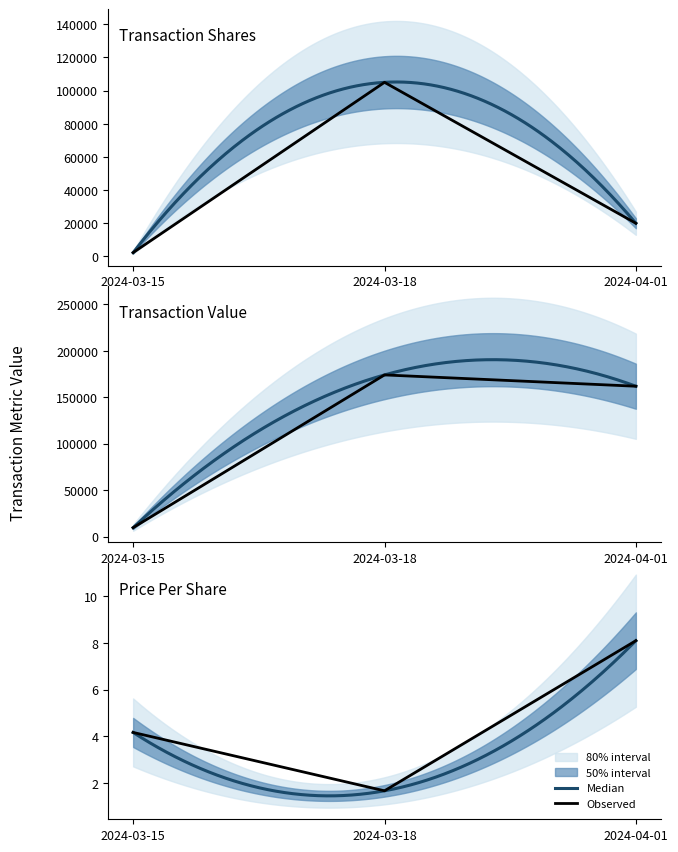

True or false: transactionShares has a value of 5826.3 at 2024-04-01.

False